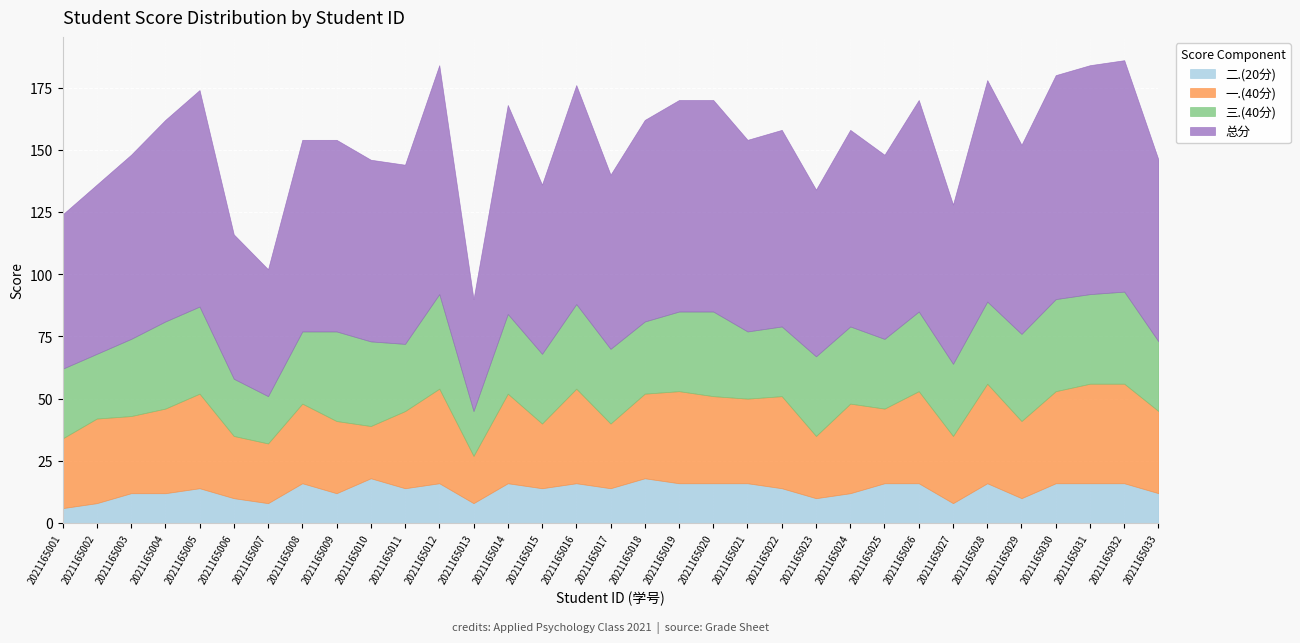

Rank the series by their maximum value, from highest to lowest.

总分, 一.(40分), 三.(40分), 二.(20分)